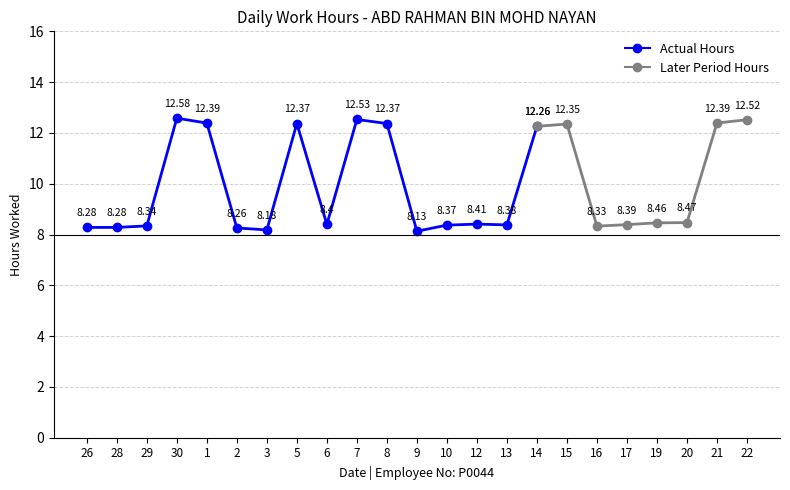

At which label is the value closest to 10?

20